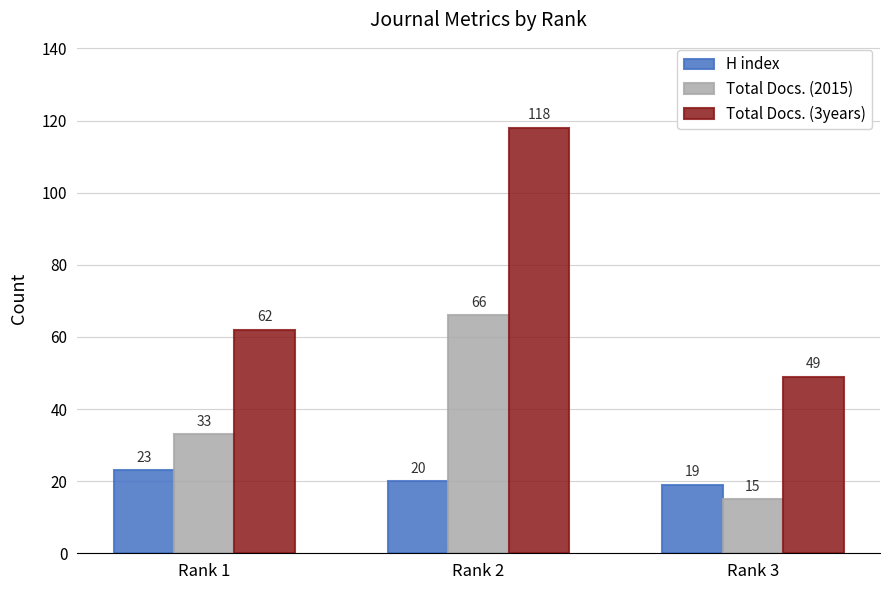

Reading left to right, list all the values displayed in this chart.

H index: Rank 1=23	Rank 2=20	Rank 3=19
Total Docs. (2015): Rank 1=33	Rank 2=66	Rank 3=15
Total Docs. (3years): Rank 1=62	Rank 2=118	Rank 3=49